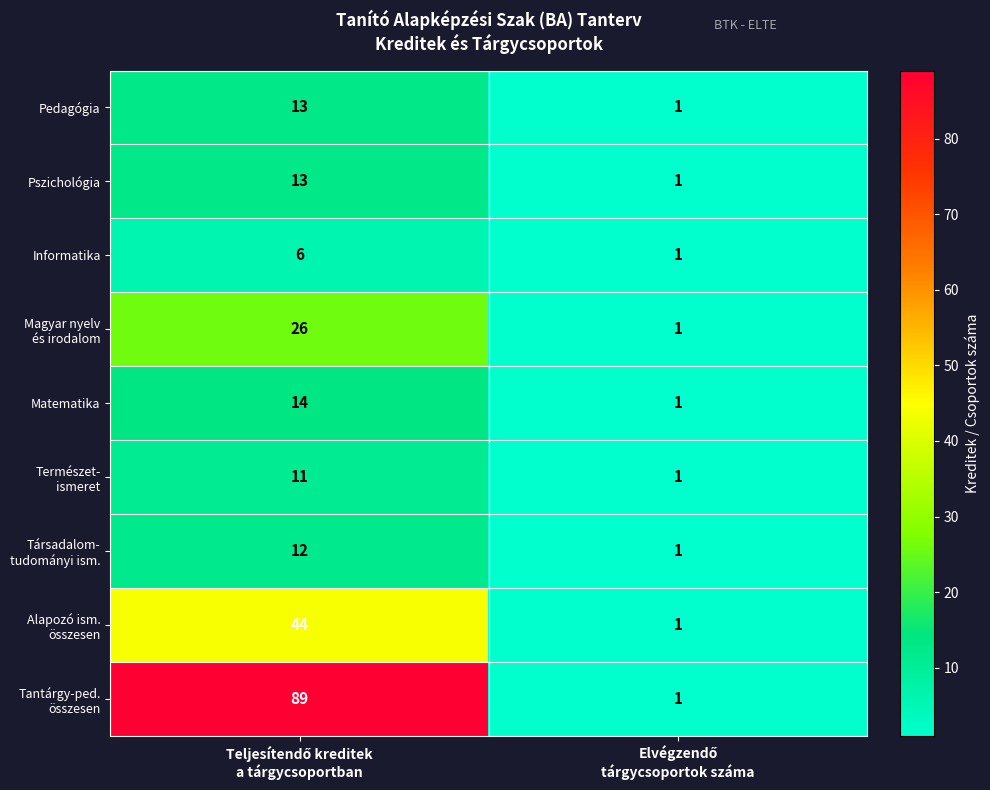

What is the sum of all Pedagógia values?

14